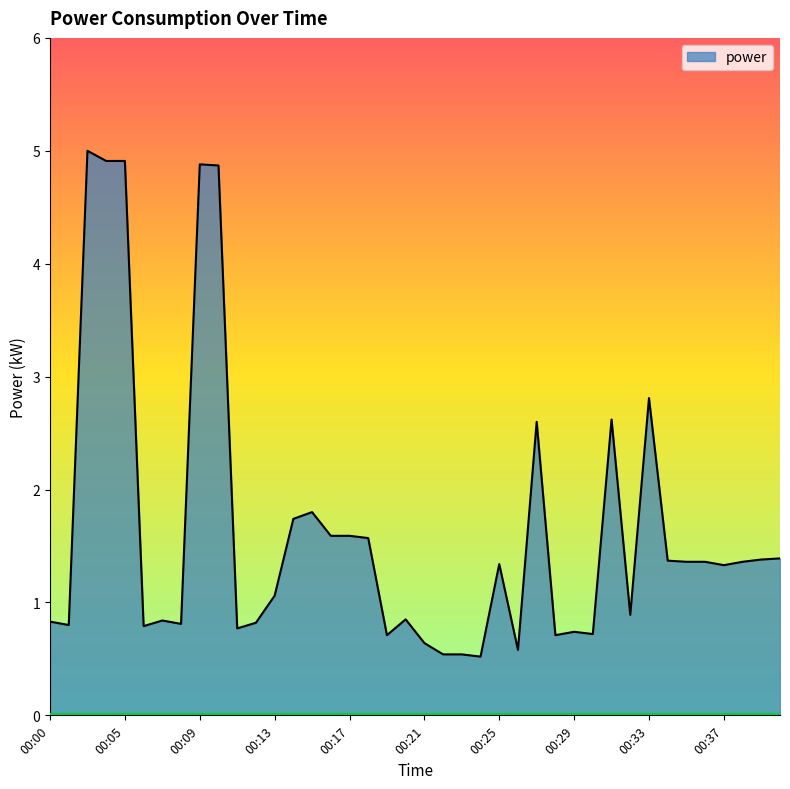

What is the minimum value shown in the chart?

0.5